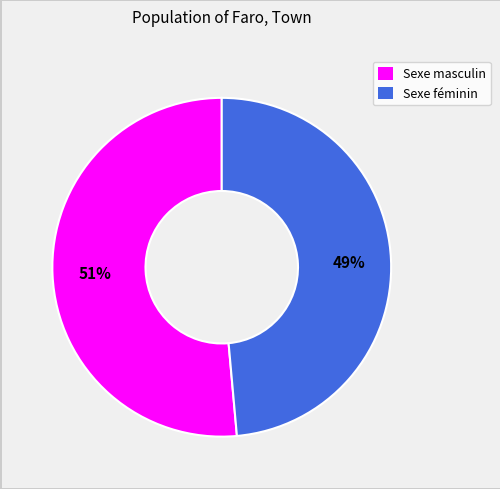

What percentage is the Sexe féminin slice, to the nearest percent?

49%